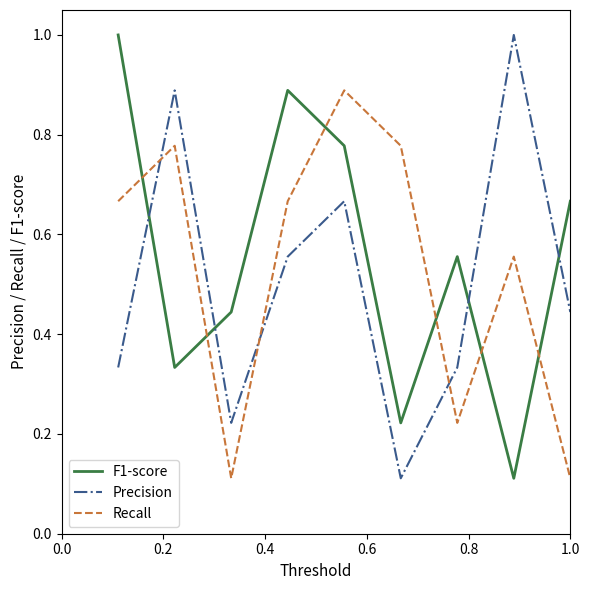

Which series has the largest total across all categories?

F1-score